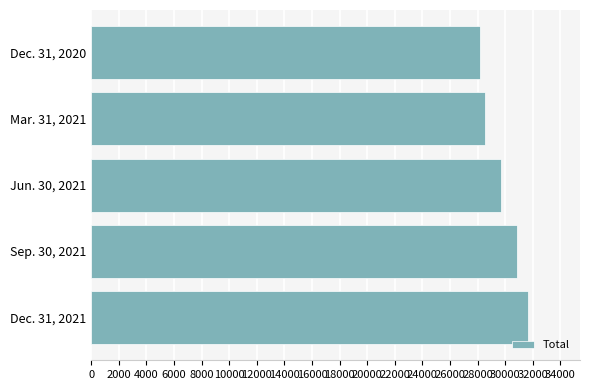

Is it true that the value at Dec. 31, 2021 is 31620?

True